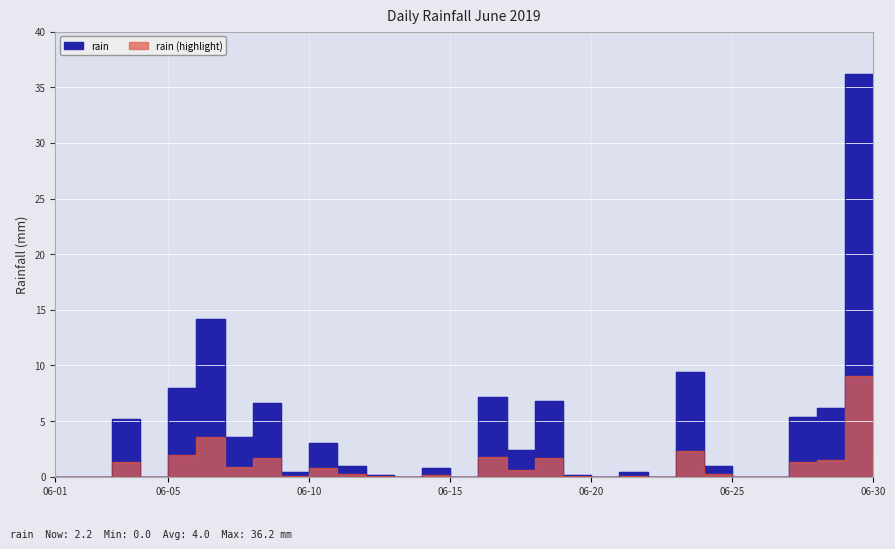

At which label is the value closest to 18?

2019-06-06